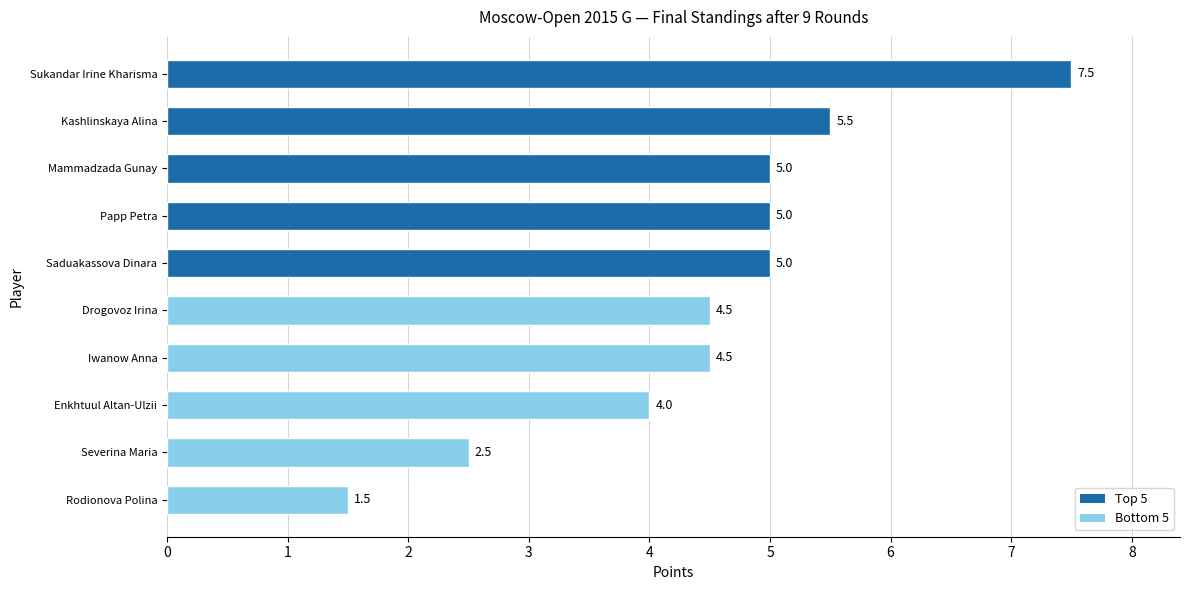

What is the ratio of the value at Mammadzada Gunay to the value at Kashlinskaya Alina?

0.9